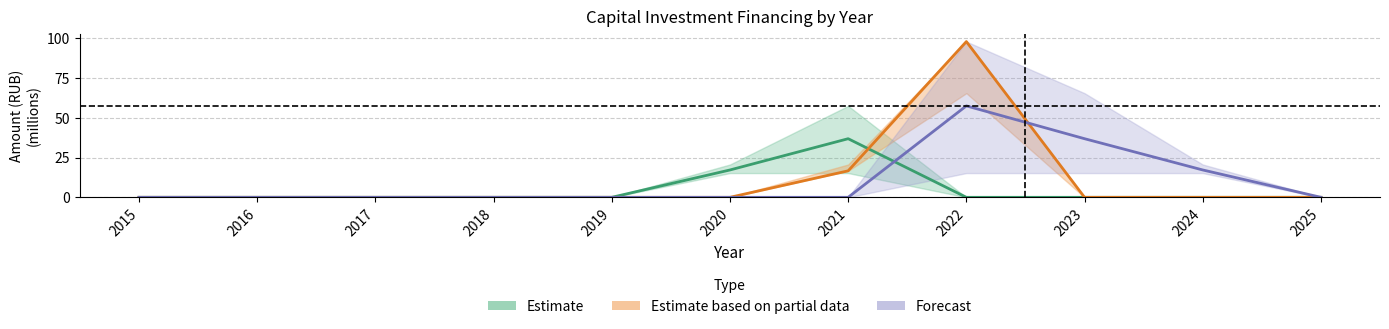

List the series in order of their peak value, lowest first.

Estimate, Forecast, Estimate based on partial data